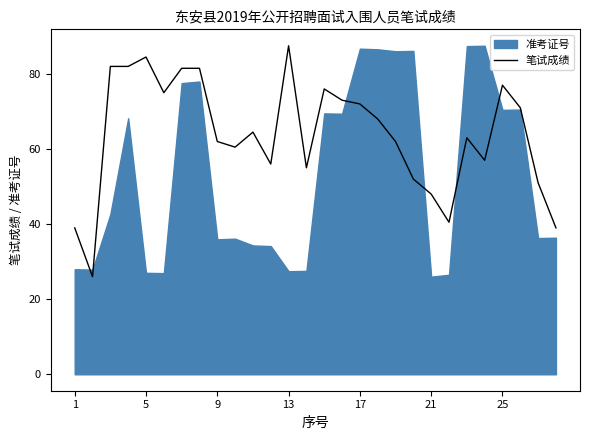

What is the highest value of the 笔试成绩 series?

87.5